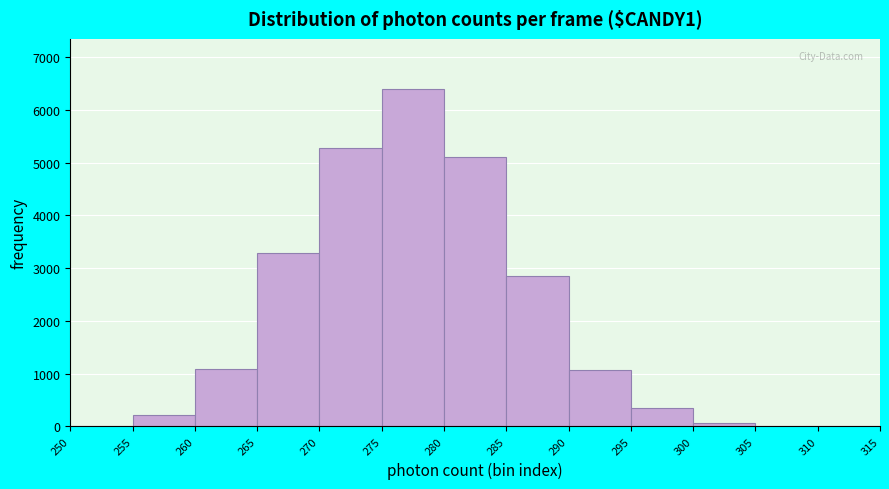

Reading left to right, transcribe this chart: for each bar, give the range it covers on the x-axis and its height. The values are not printed on the chart, so give them approximately, as read against the axis.

250 to 255: under 100
255 to 260: 200
260 to 265: 1100
265 to 270: 3300
270 to 275: 5300
275 to 280: 6400
280 to 285: 5100
285 to 290: 2800
290 to 295: 1100
295 to 300: 300
300 to 305: under 100
305 to 310: under 100
310 to 315: under 100